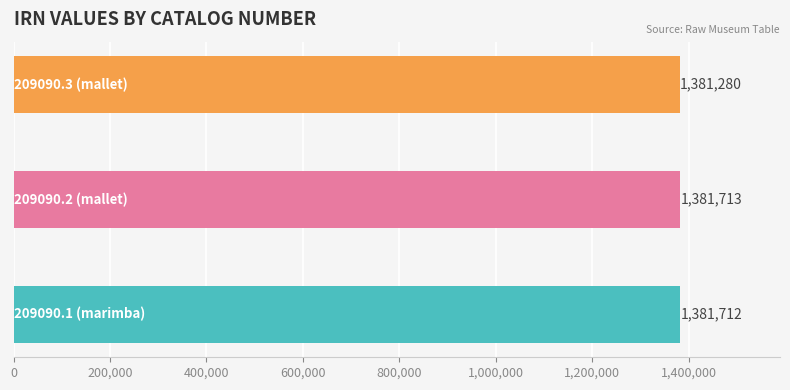

What position from the right is 209090.2 (mallet)?

2